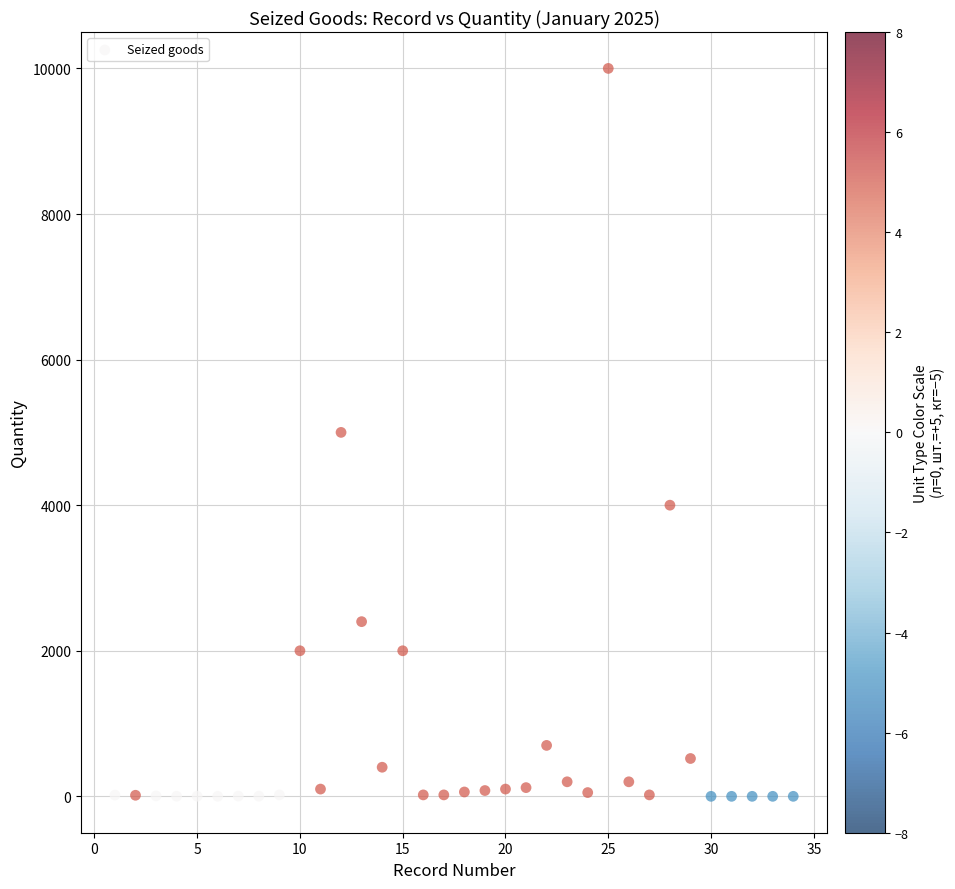

What is the range of X values (max minus min)?

33.0